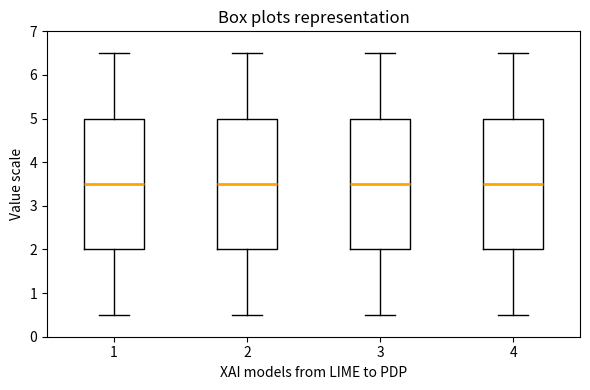

Reading left to right, transcribe this box plot: for each box, give where its median line is, the range the box spans, and where its two whiskers end, as read against the y-axis. The values are not printed on the chart, so give them approximately, as read against the axis.

1: median 3.5, box 2.0 to 5.0, whiskers 0.5 to 6.5
2: median 3.5, box 2.0 to 5.0, whiskers 0.5 to 6.5
3: median 3.5, box 2.0 to 5.0, whiskers 0.5 to 6.5
4: median 3.5, box 2.0 to 5.0, whiskers 0.5 to 6.5